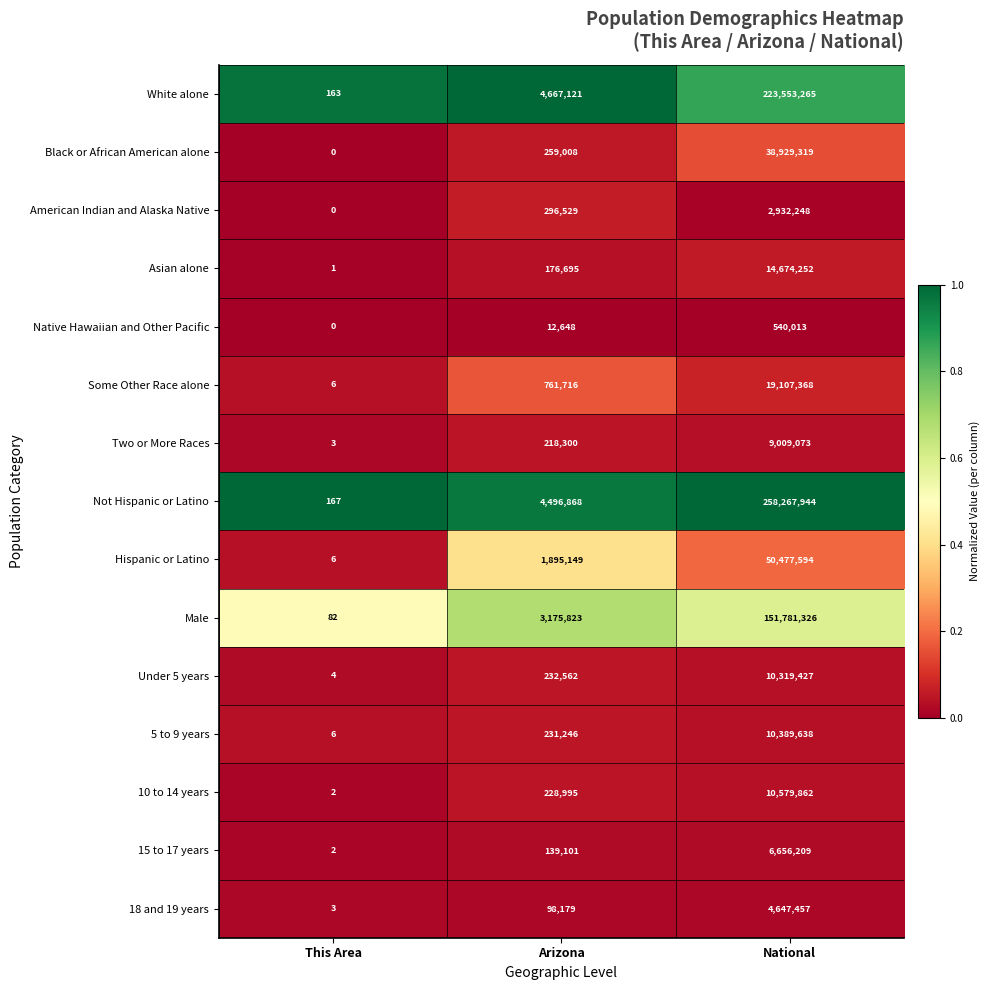

Where is Hispanic or Latino nearest to the value 25238800?

Arizona